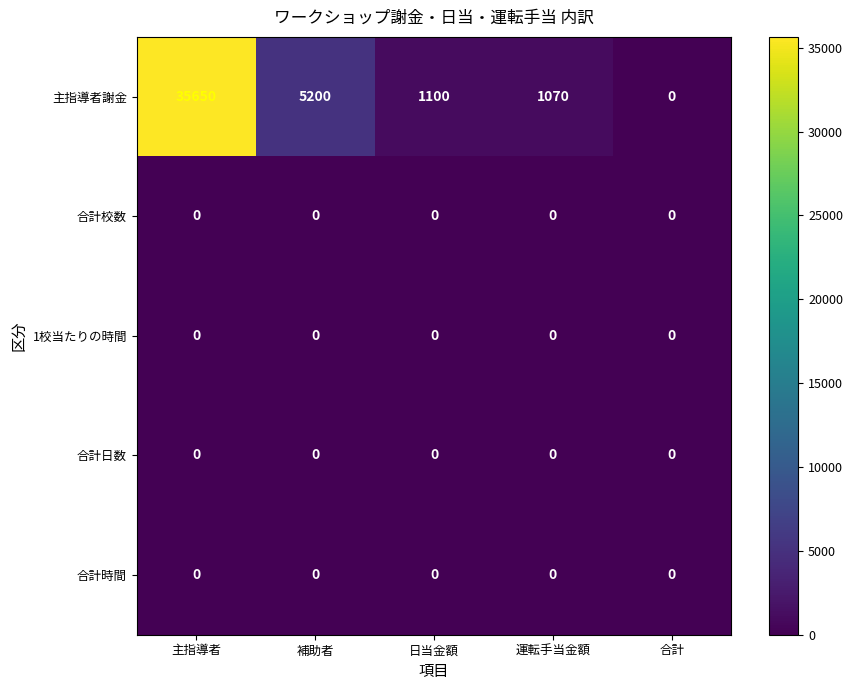

Reading left to right, transcribe all the data shown in this chart.

主指導者謝金: 35650	5200	1100	1070	0
合計校数: 0	0	0	0	0
1校当たりの時間: 0	0	0	0	0
合計日数: 0	0	0	0	0
合計時間: 0	0	0	0	0